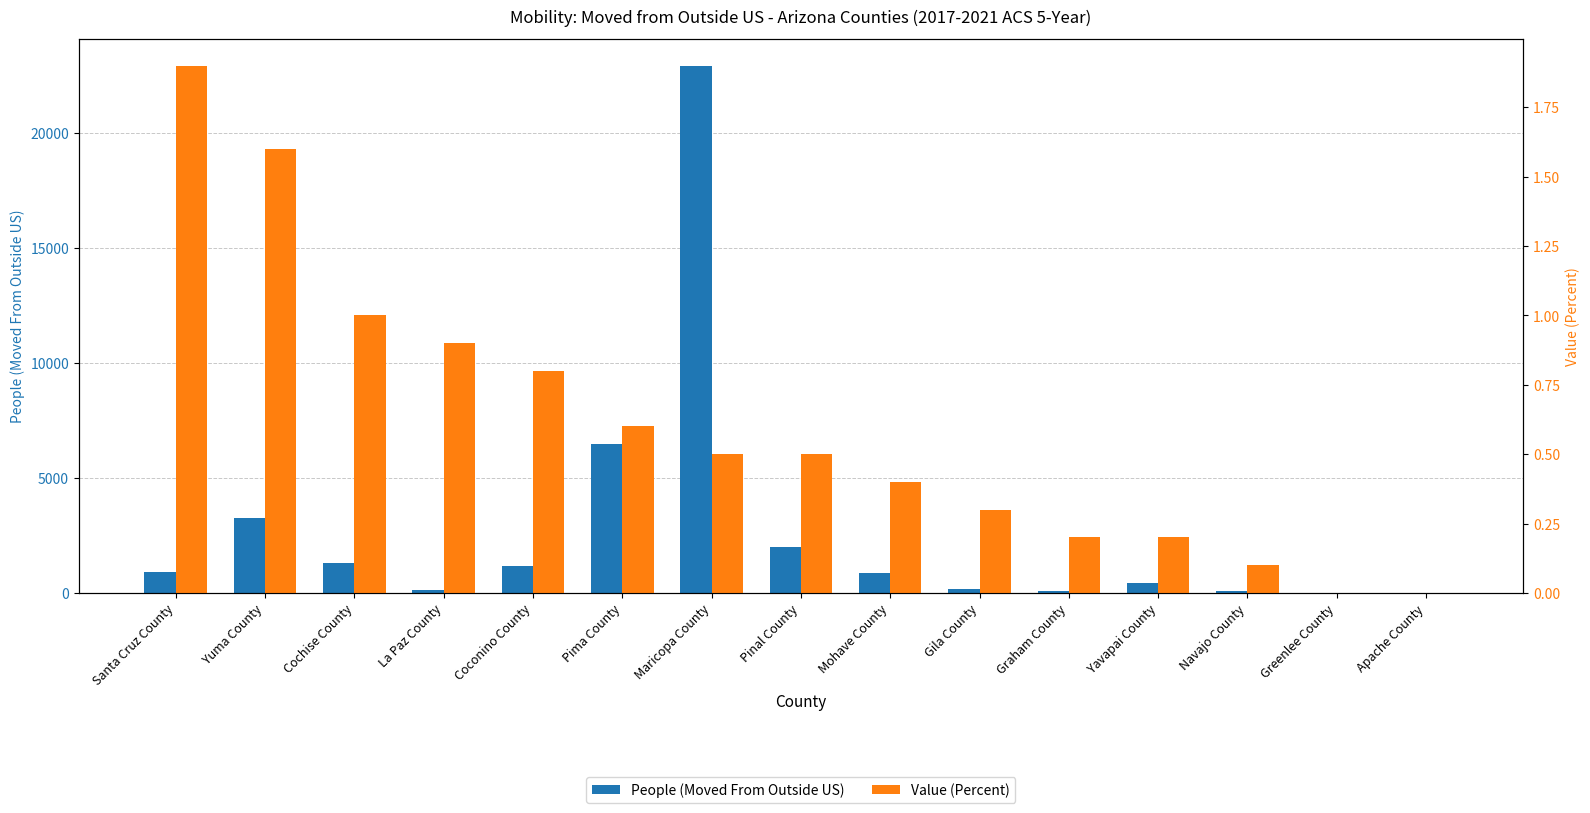

Is it true that Value (Percent) equals 1.3 at Coconino County?

False